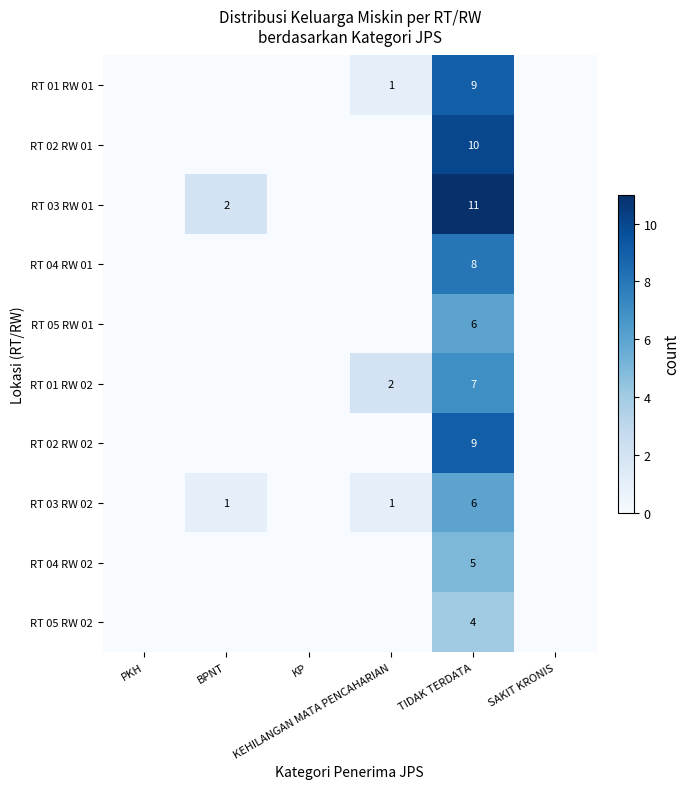

At TIDAK TERDATA, list the series in order from largest to smallest.

RT 03 RW 01, RT 02 RW 01, RT 01 RW 01, RT 02 RW 02, RT 04 RW 01, RT 01 RW 02, RT 05 RW 01, RT 03 RW 02, RT 04 RW 02, RT 05 RW 02